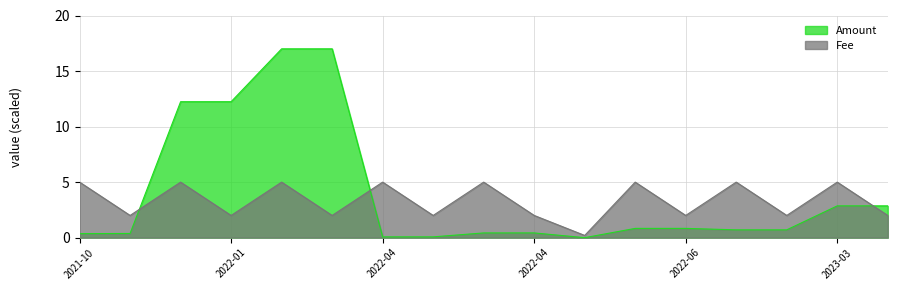

Between 2022-03-19 and 2022-04-06, which series saw the biggest shift?

Amount